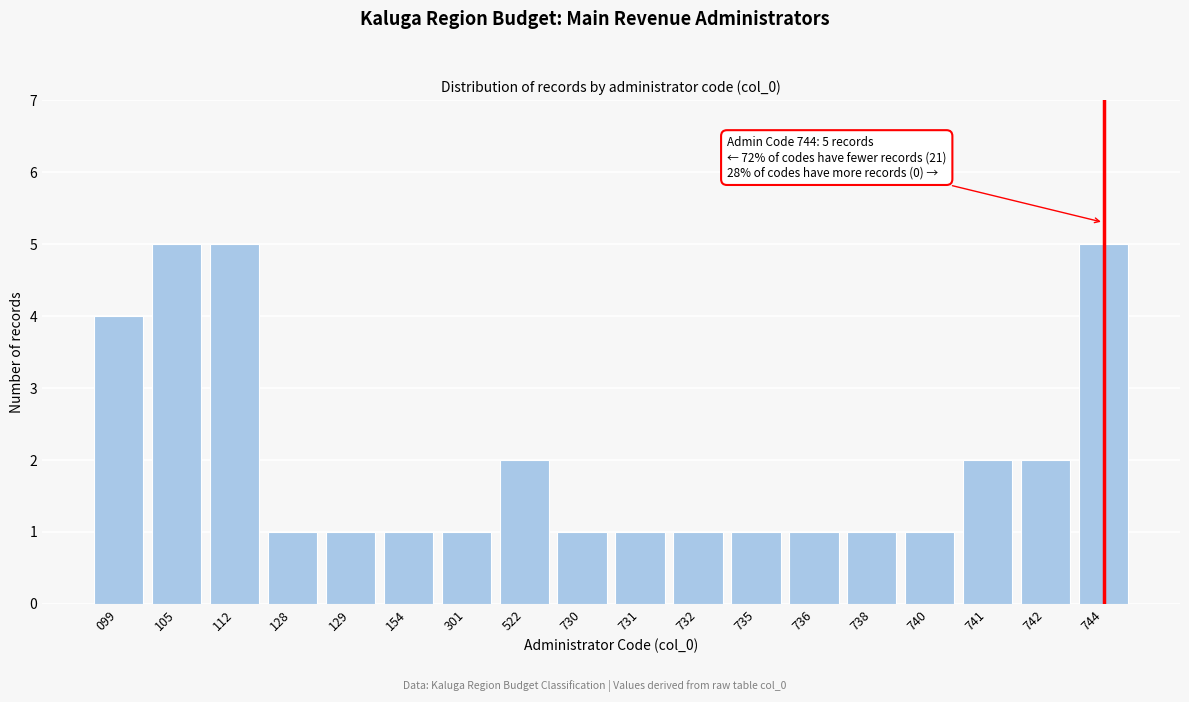

Reading right to left, what are all the values shown in this chart?

744=5	742=2	741=2	740=1	738=1	736=1	735=1	732=1	731=1	730=1	522=2	301=1	154=1	129=1	128=1	112=5	105=5	099=4